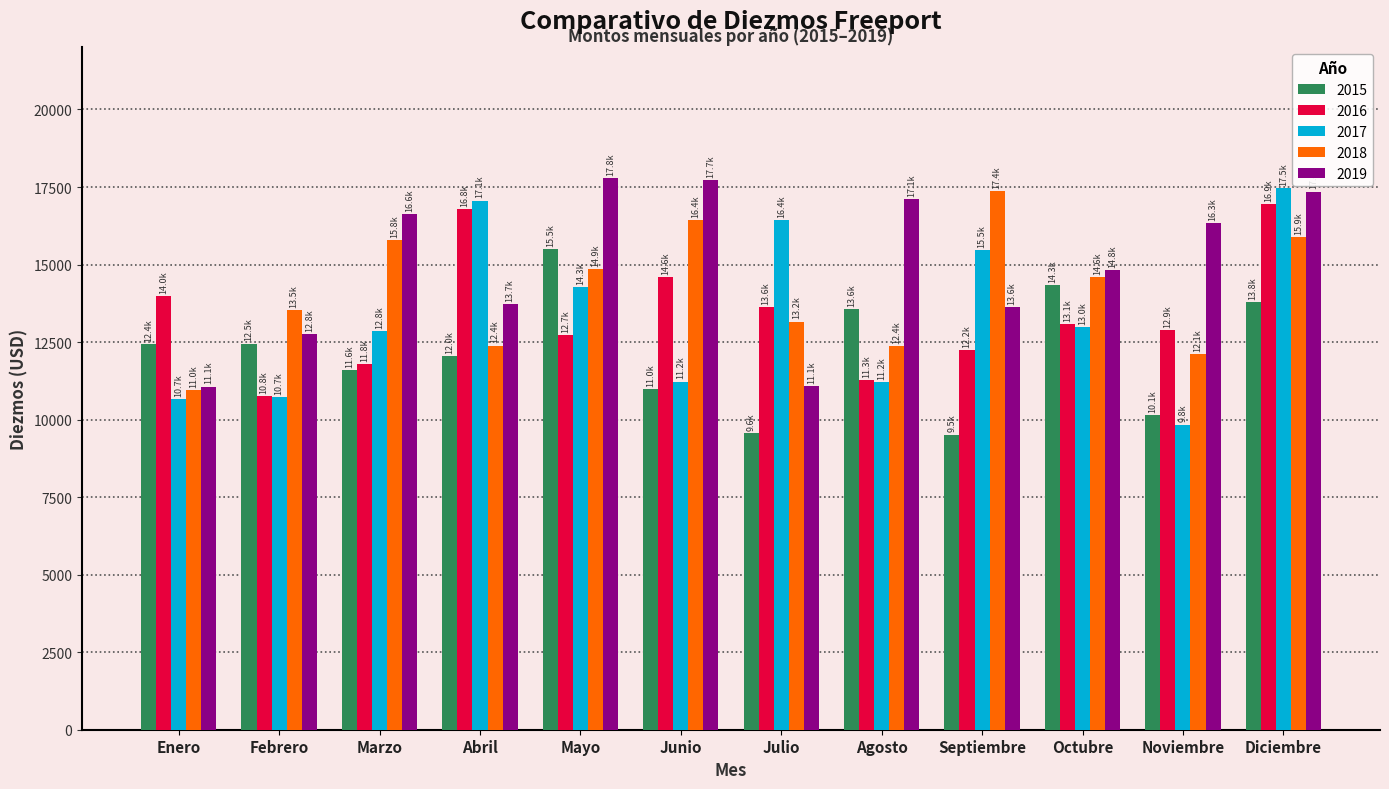

Are the bars horizontal?

No